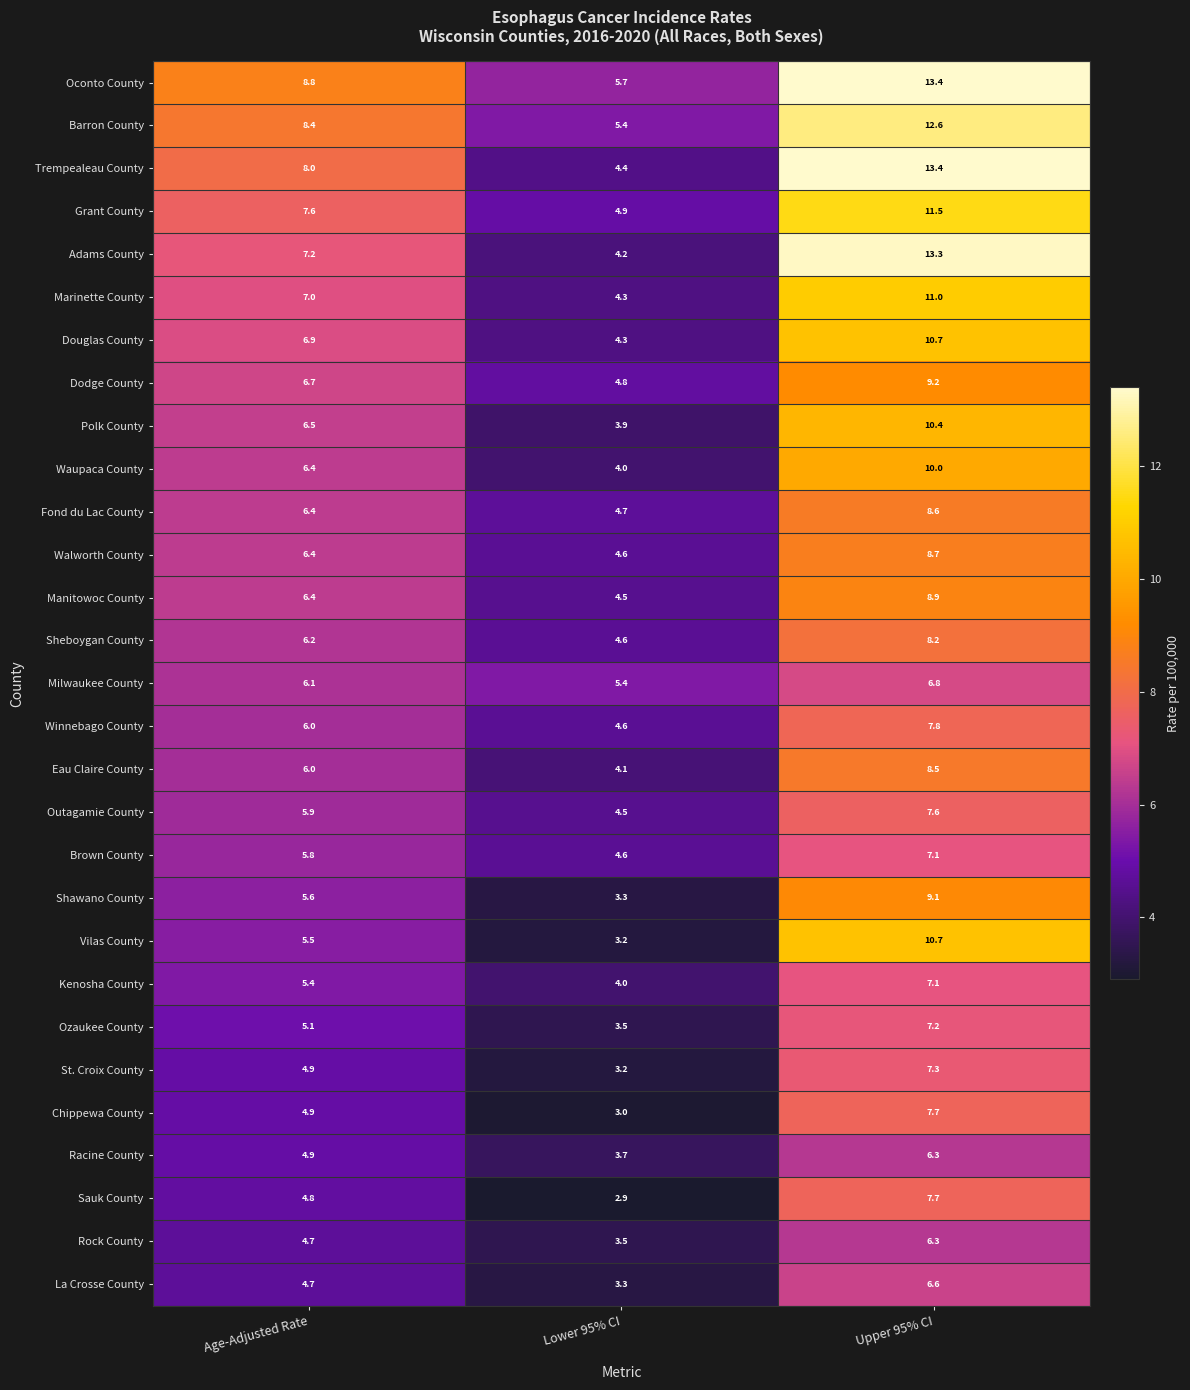

What is the total value across all series at Lower 95% CI?

121.1